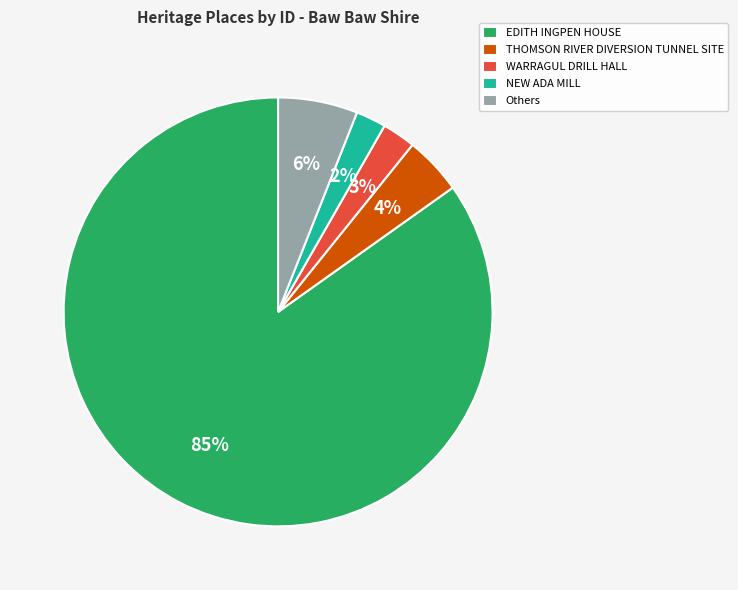

True or false: Others accounts for 1% of the total.

False